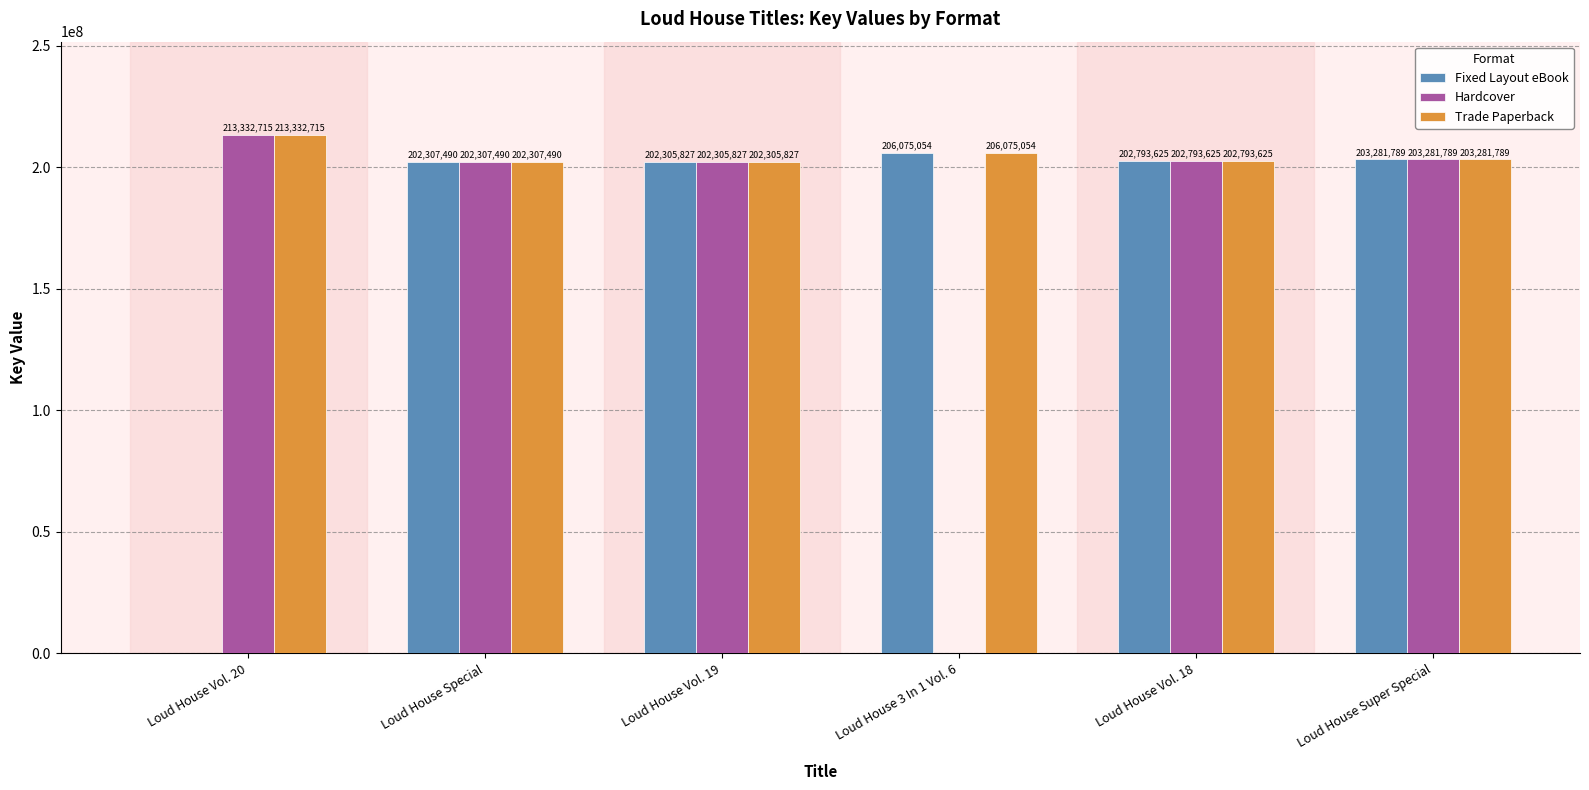

True or false: Trade Paperback has a value of 206075054 at Loud House 3 In 1 Vol. 6.

True